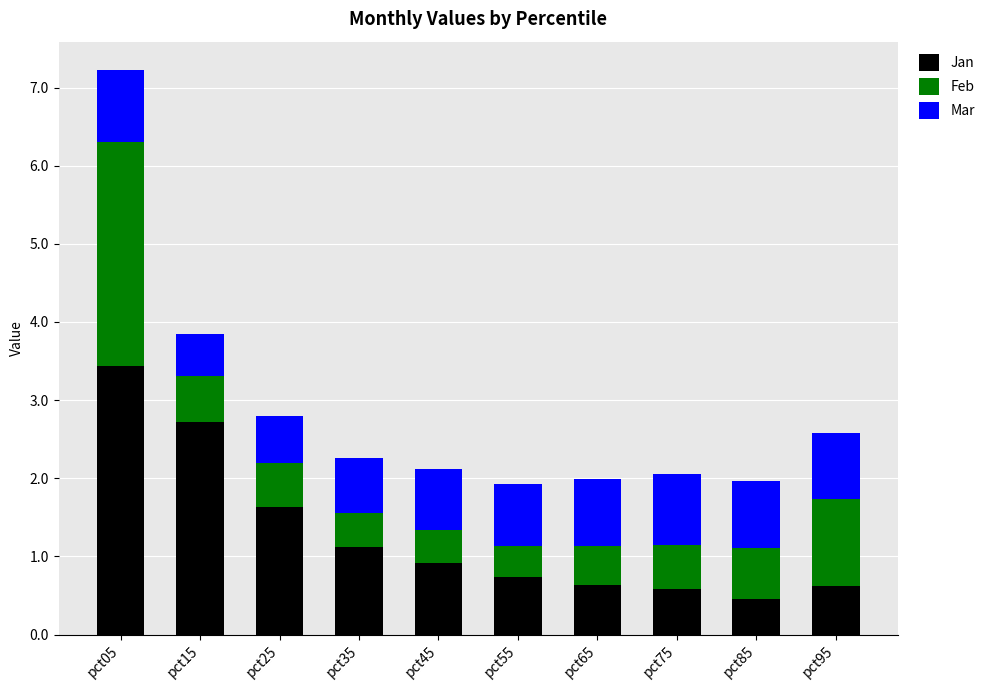

What is the value of the Jan bar at the 3rd from the left?

1.6